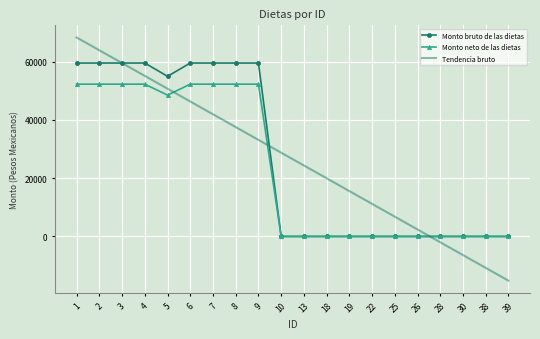

What is the difference between the Monto bruto de las dietas values at 5 and 25?

54973.0